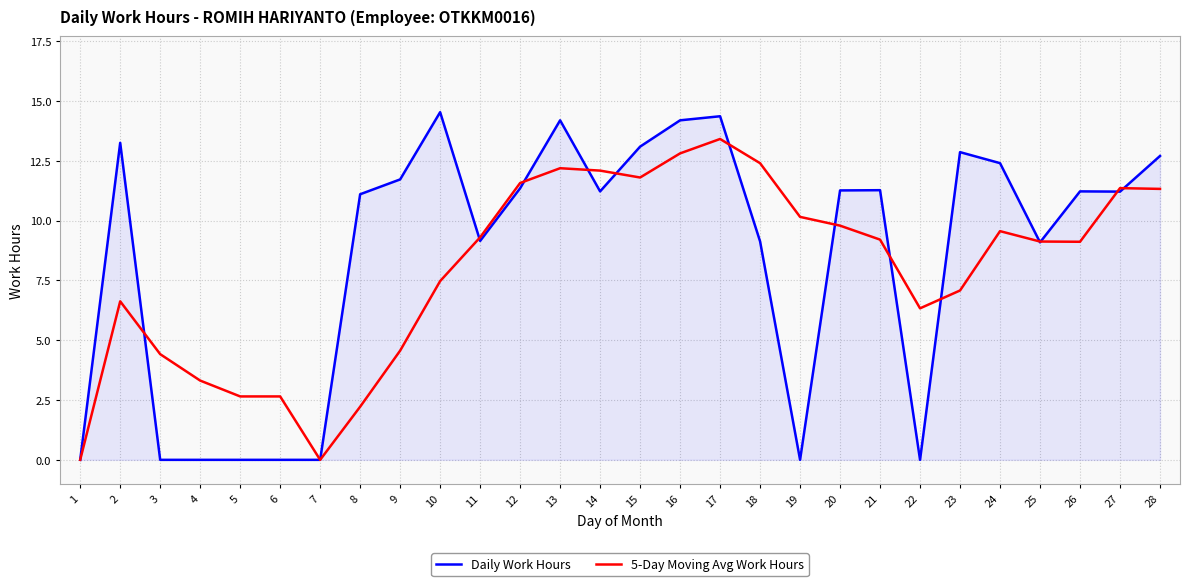

Which series has the largest total across all categories?

Daily Work Hours